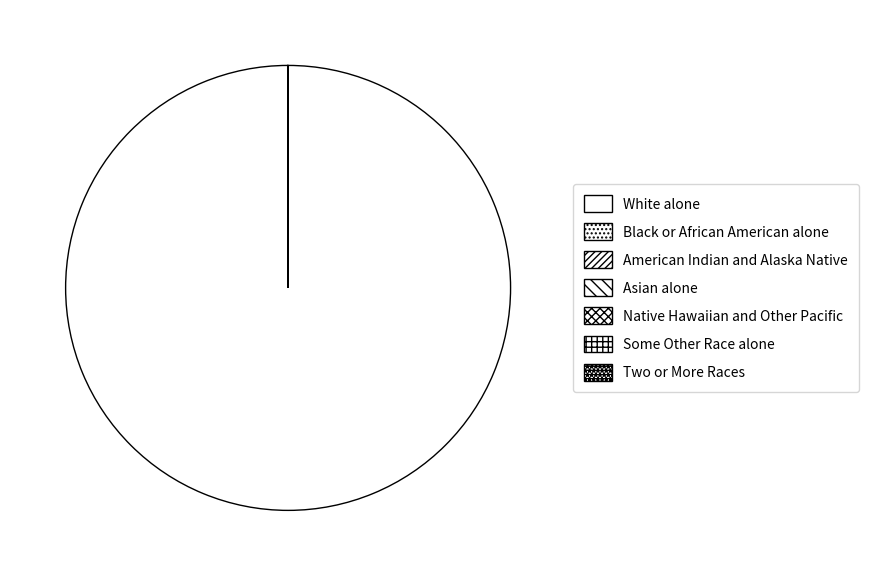

Which category has the smallest portion of the pie?

Native Hawaiian and Other Pacific